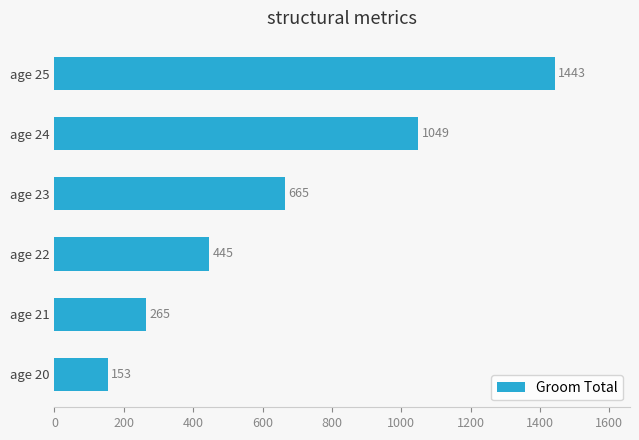

True or false: the data shows 87 at age 20.

False